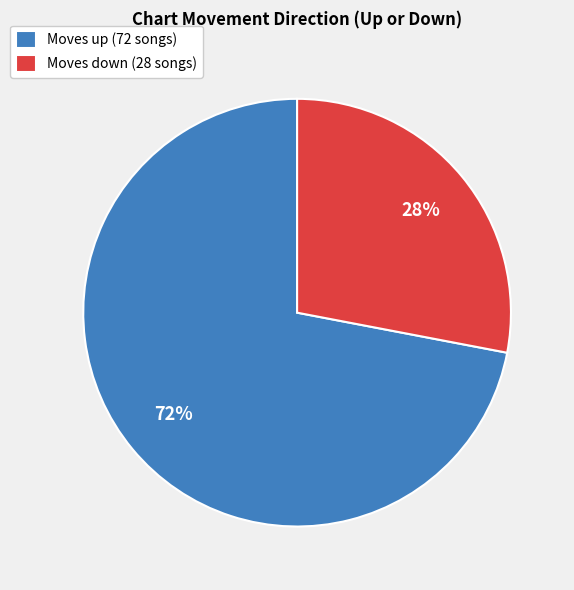

Which slice is the smallest?

Moves down (28 songs)